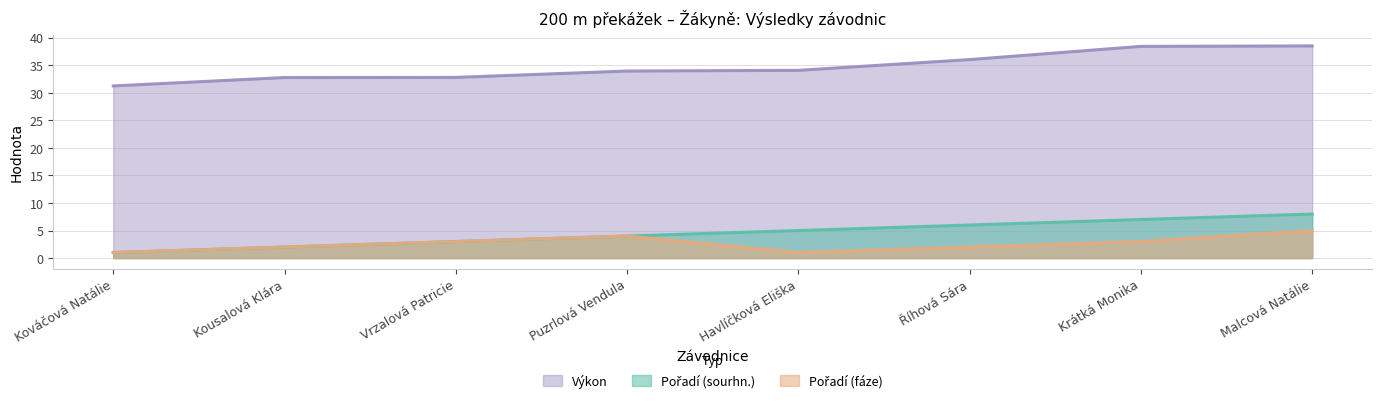

Count the number of categories in the chart.

8